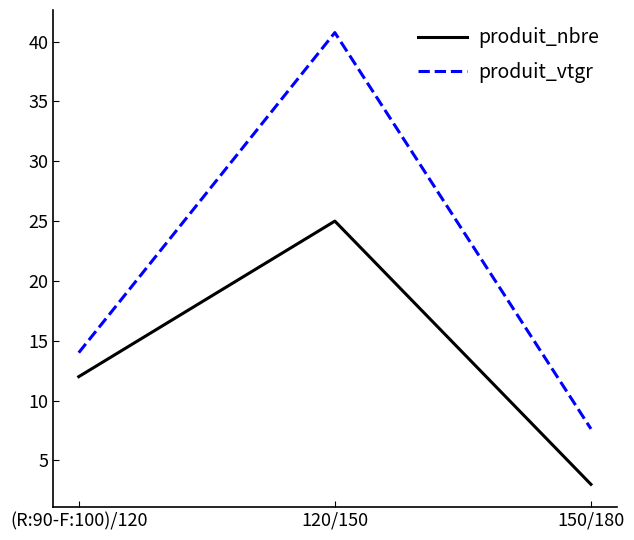

Reading left to right, list all the values displayed in this chart.

produit_nbre: (R:90-F:100)/120=12.0	120/150=25.0	150/180=3.0
produit_vtgr: (R:90-F:100)/120=14.0	120/150=40.8	150/180=7.6